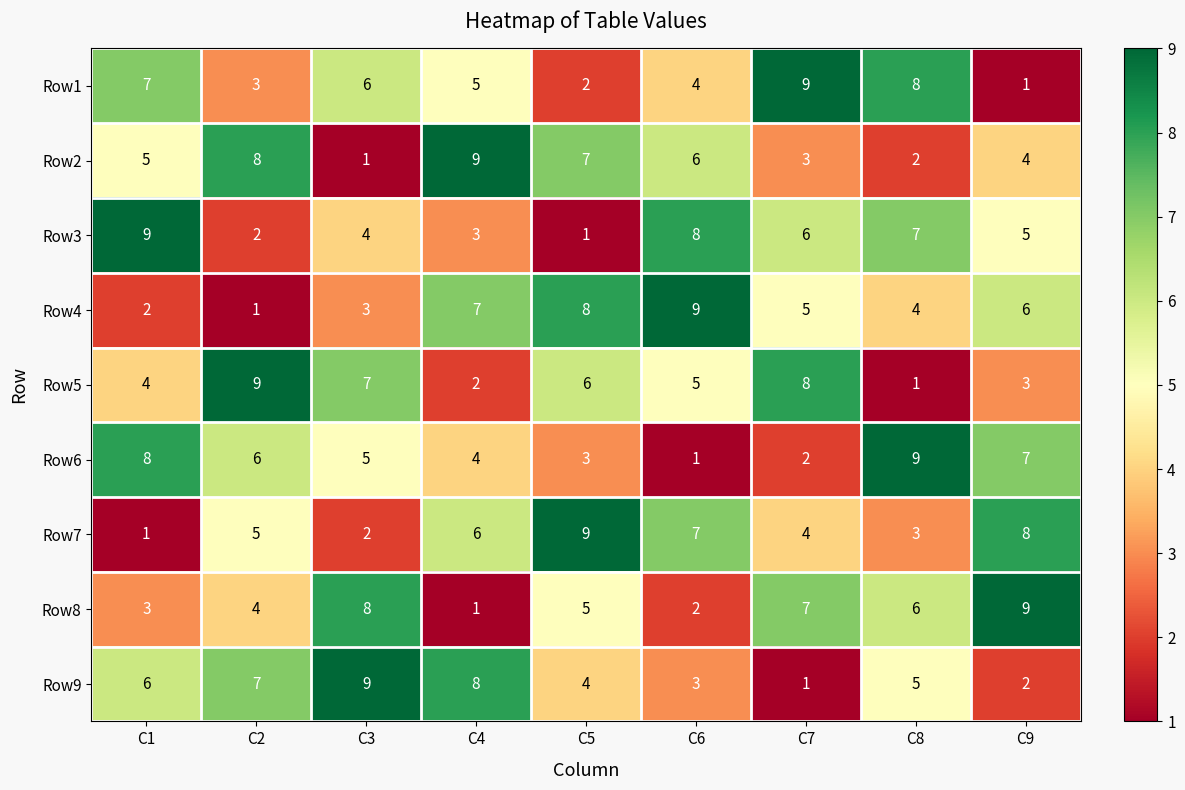

What is the maximum value shown in the chart?

9